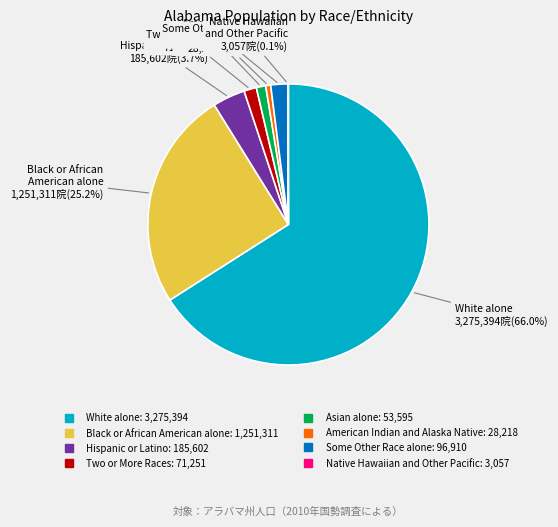

What is the majority slice?

White alone